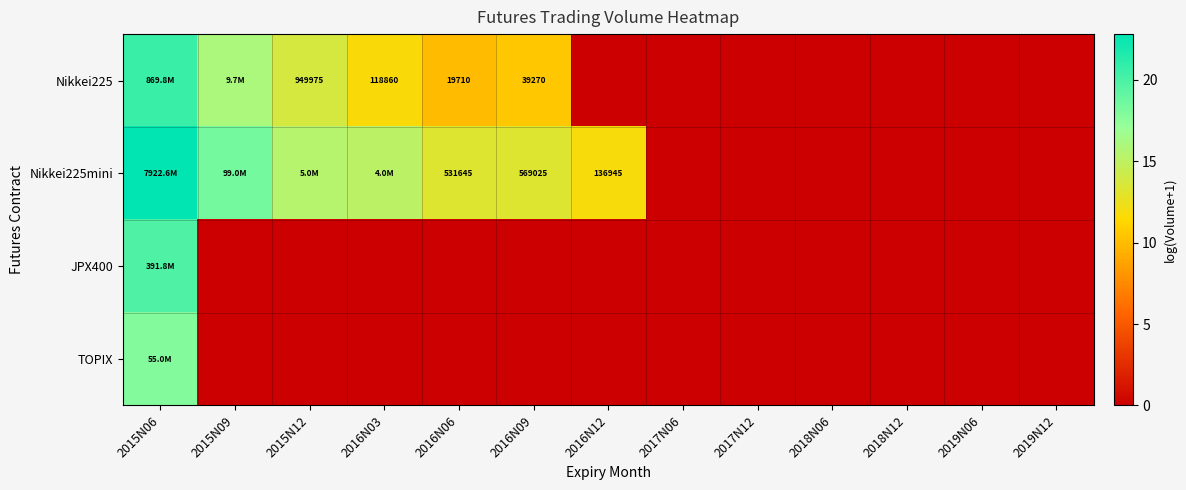

Which has a higher value, 2017N12 or 2015N09?

2015N09